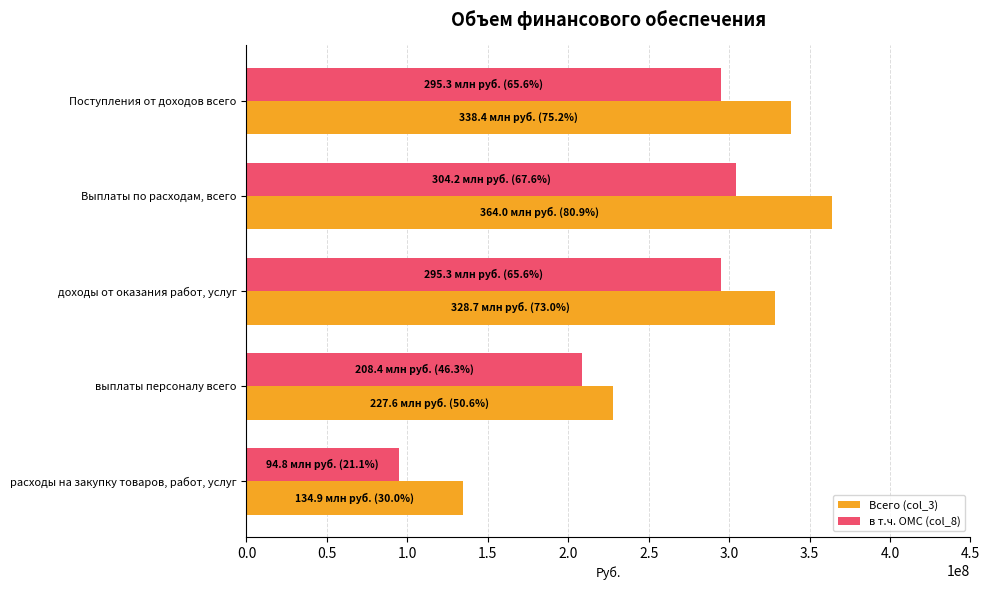

What is the spread (max minus min) of values at Выплаты по расходам, всего?

59740857.7